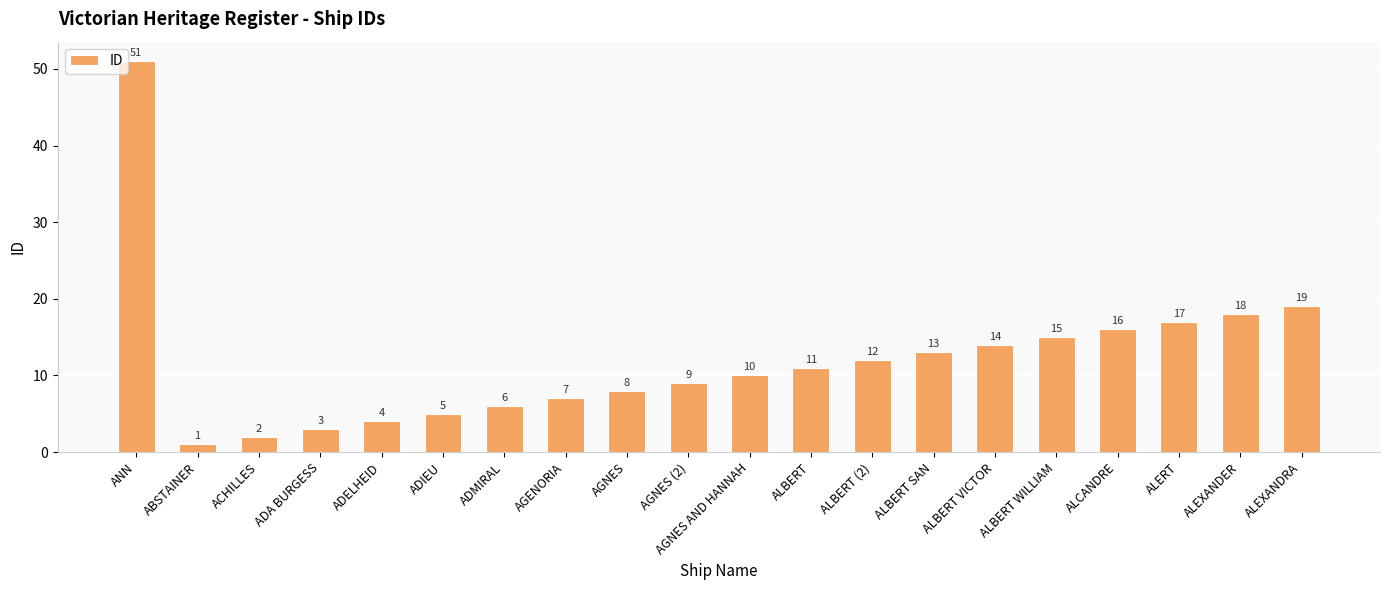

How many series are shown in this chart?

1